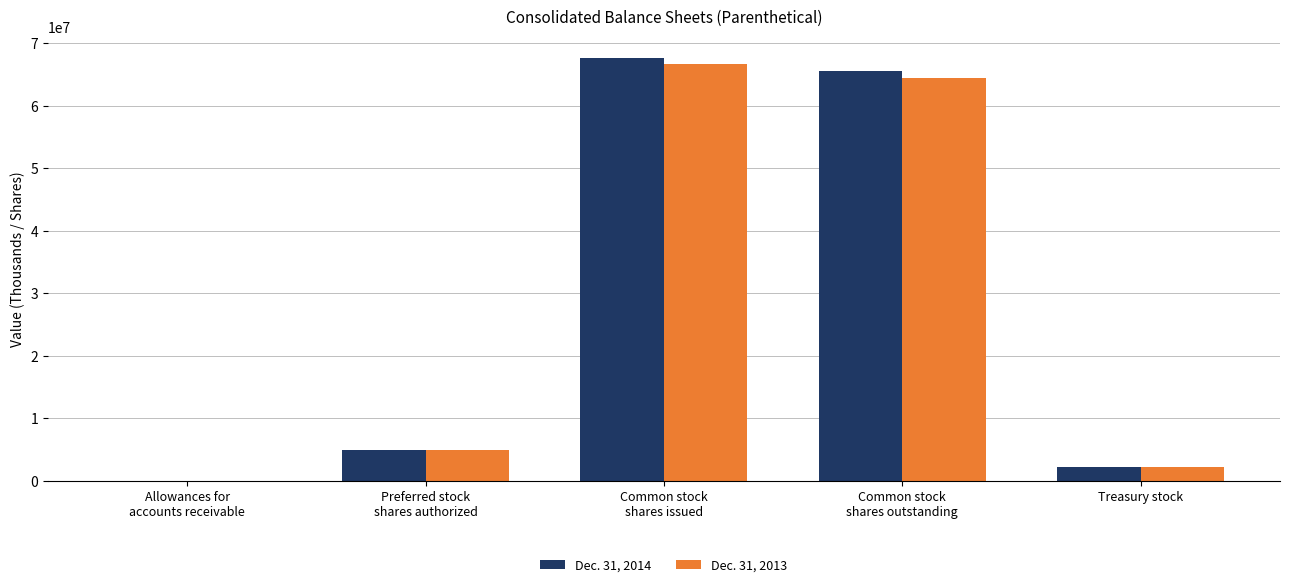

What is the maximum value shown in the chart?

67667468